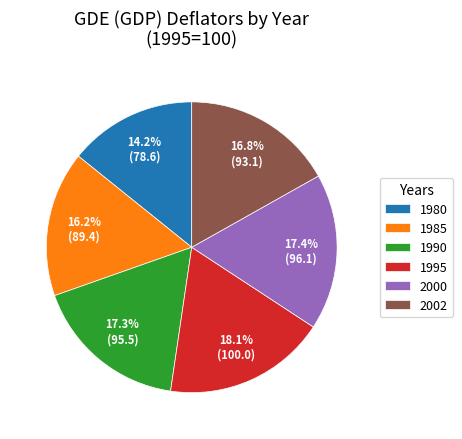

Is there a majority slice in this chart?

No